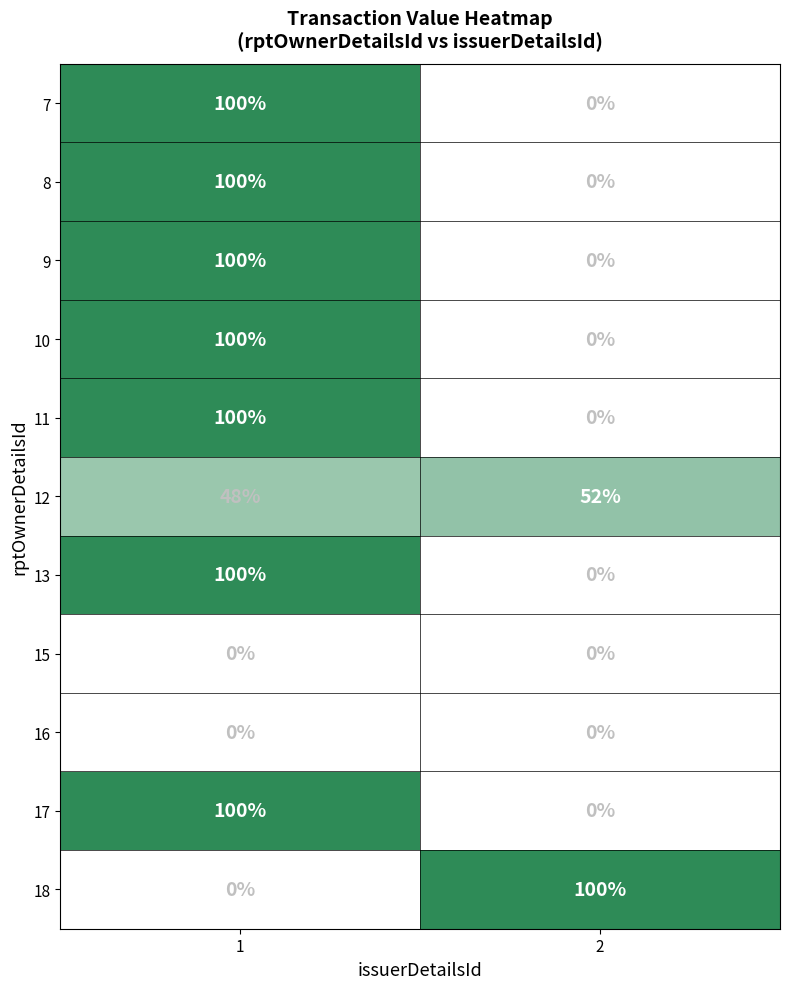

Reading left to right, transcribe all the data shown in this chart.

7: 100	0
8: 100	0
9: 100	0
10: 100	0
11: 100	0
12: 48	52
13: 100	0
15: 0	0
16: 0	0
17: 100	0
18: 0	100